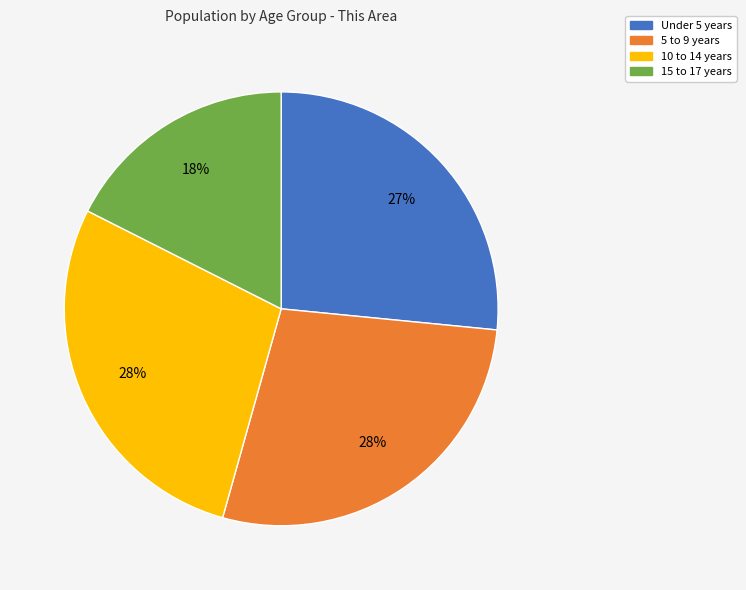

Combined, do 10 to 14 years and Under 5 years account for over 50%?

Yes